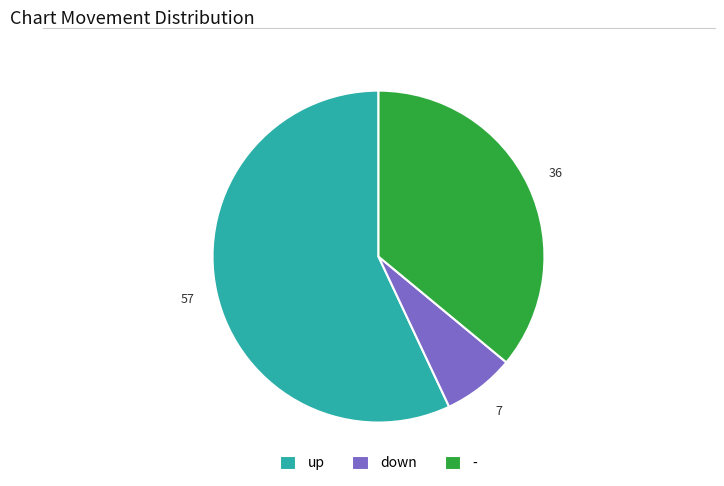

Rank the categories by value from lowest to highest.

down, -, up